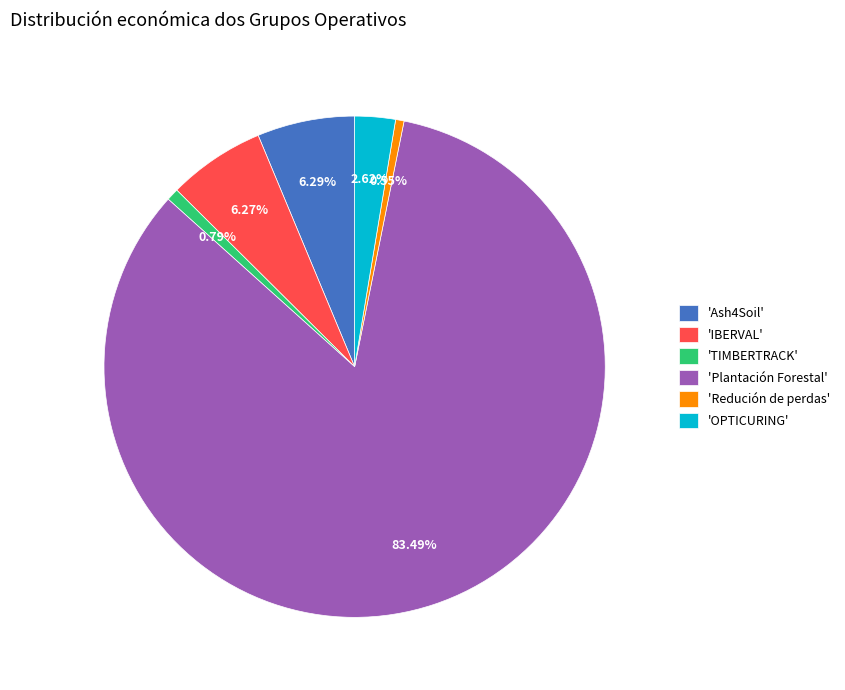

What is the ratio of the value at 'Plantación Forestal' to the value at 'IBERVAL'?

13.3